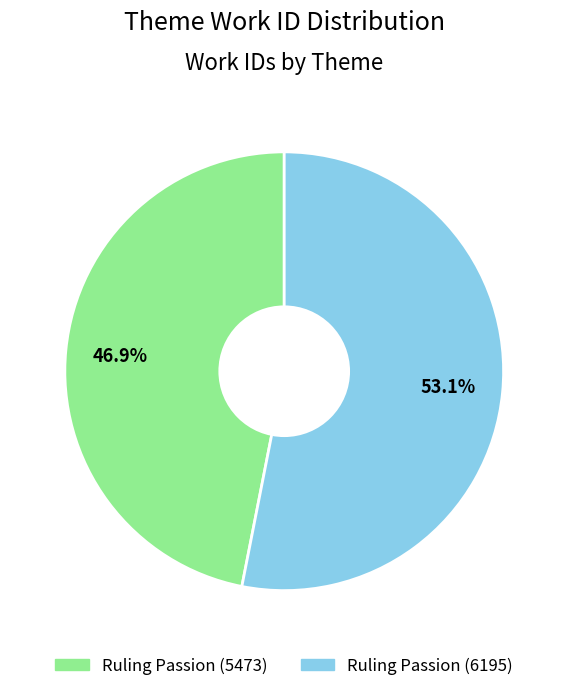

Is there a majority slice in this chart?

Yes